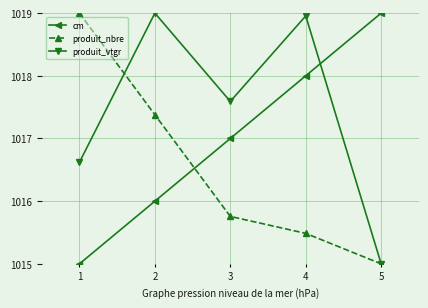

What value does the cm series have at 2?

1016.0